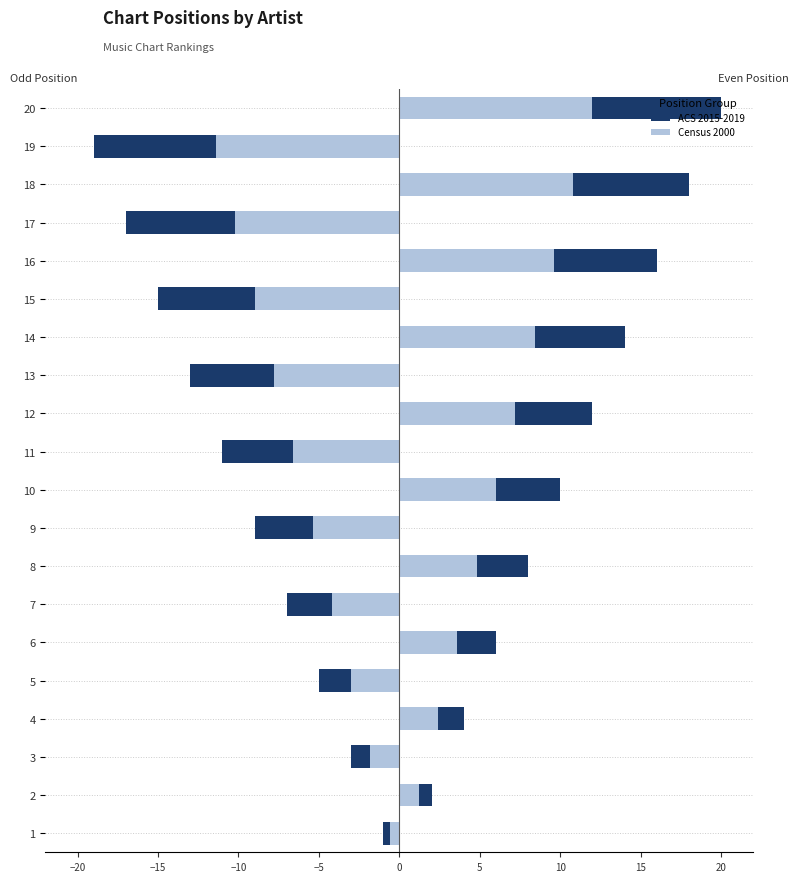

Between 12 and 20, which is larger?

12